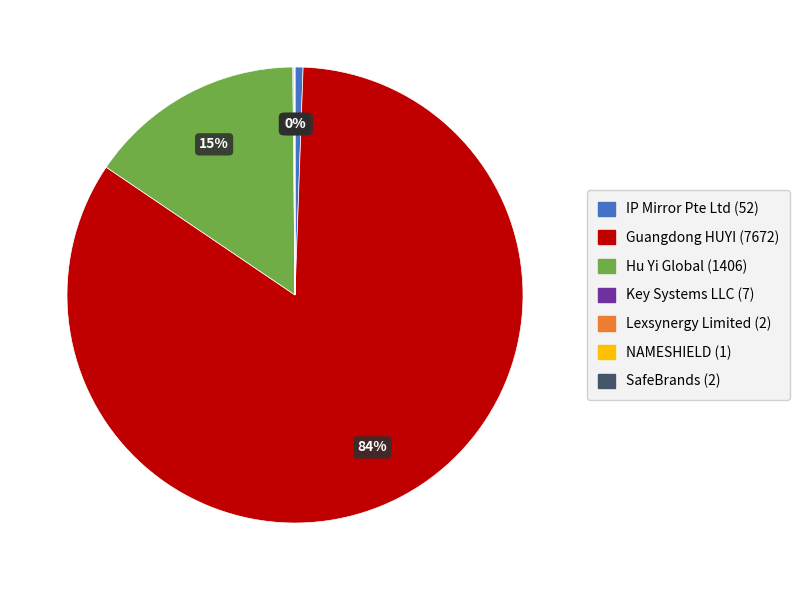

To the nearest percent, what is the difference between the largest and smallest slice percentages?

84%